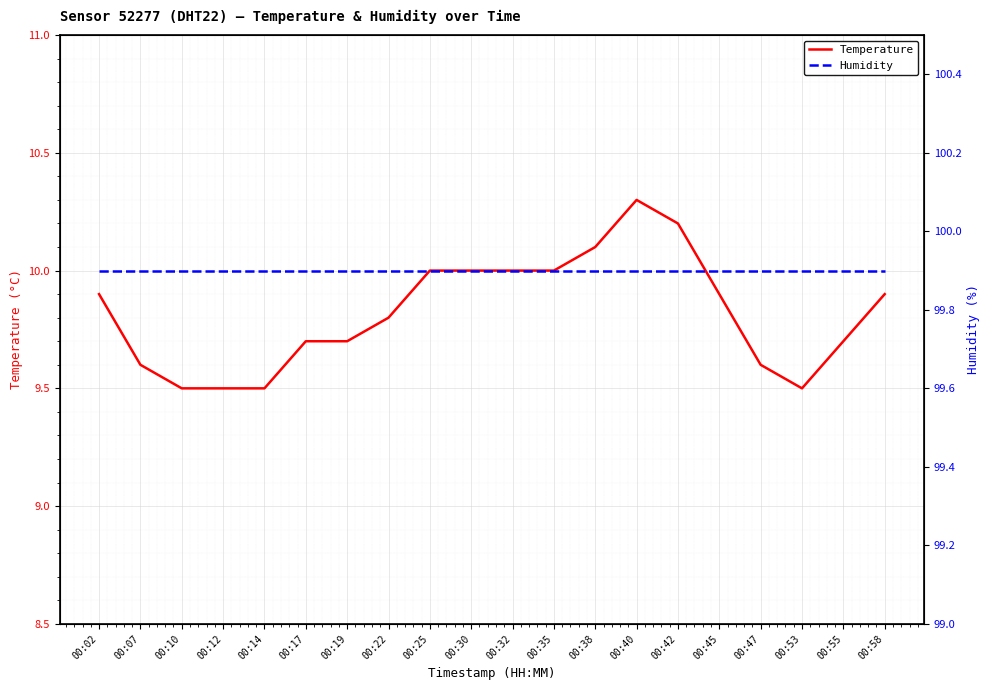

Reading right to left, what are all the values shown in this chart?

Temperature: 9.9	9.7	9.5	9.6	9.9	10.2	10.3	10.1	10.0	10.0	10.0	10.0	9.8	9.7	9.7	9.5	9.5	9.5	9.6	9.9
Humidity: 99.9	99.9	99.9	99.9	99.9	99.9	99.9	99.9	99.9	99.9	99.9	99.9	99.9	99.9	99.9	99.9	99.9	99.9	99.9	99.9